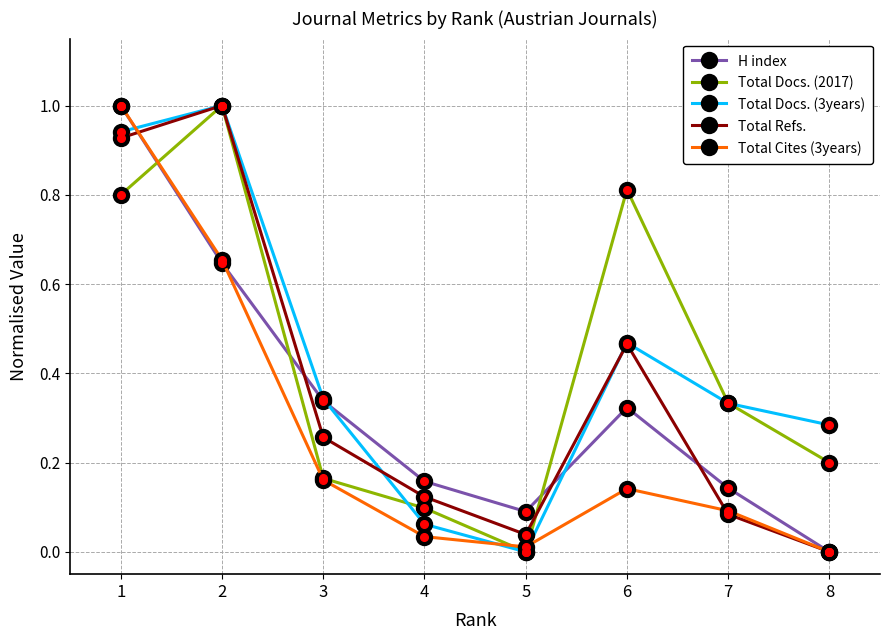

Is the value of Total Cites (3years) at 5 greater than the value of Total Docs. (3years) at 8?

No